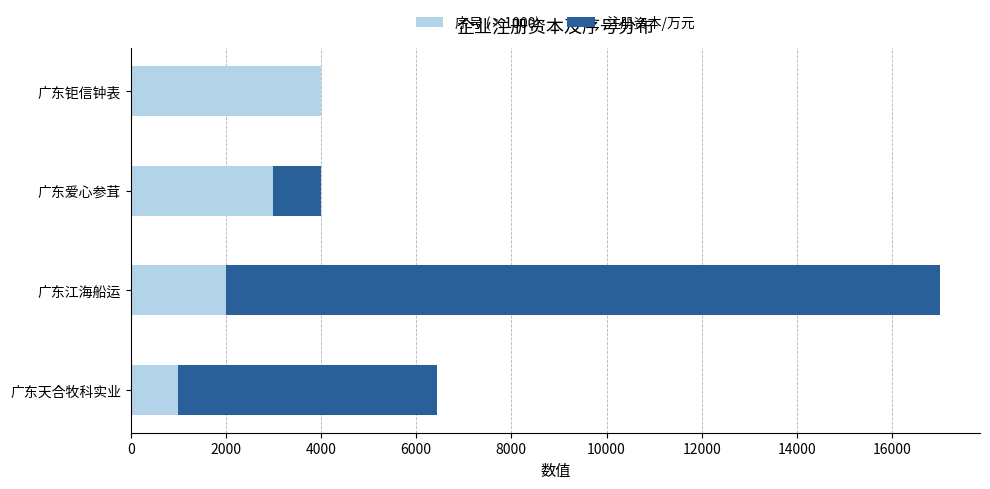

True or false: 序号 (×1000) has a value of 934.2 at 广东爱心参茸.

False